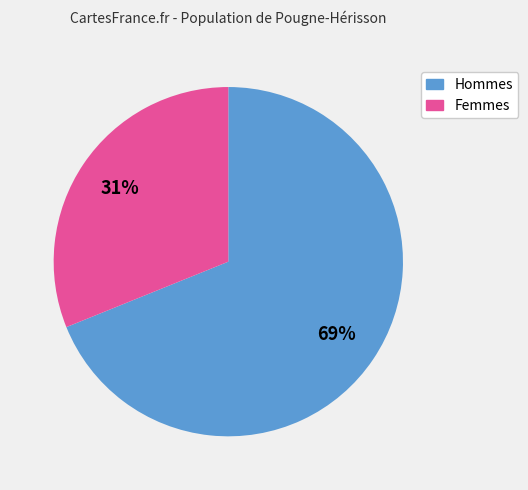

How many segments does this pie chart have?

2